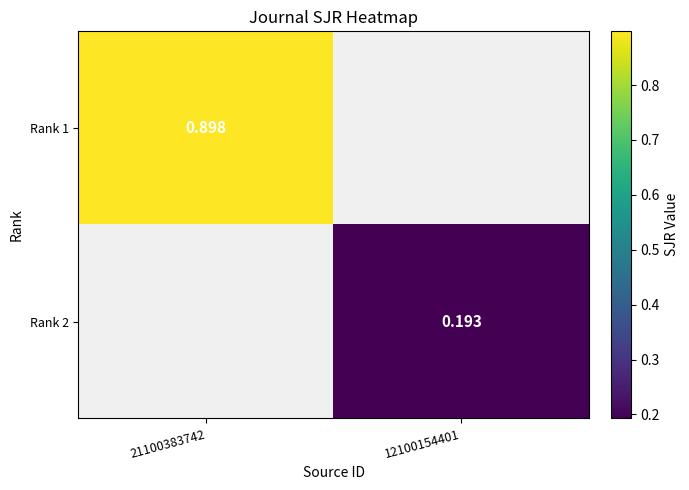

Is the value of Rank 2 at 12100154401 greater than the value of Rank 1 at 21100383742?

No